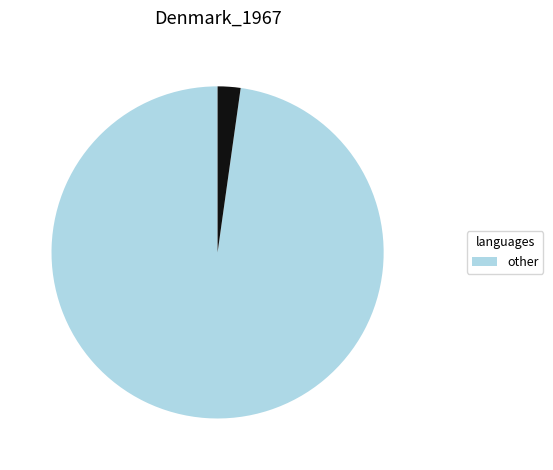

Is there a majority slice in this chart?

Yes